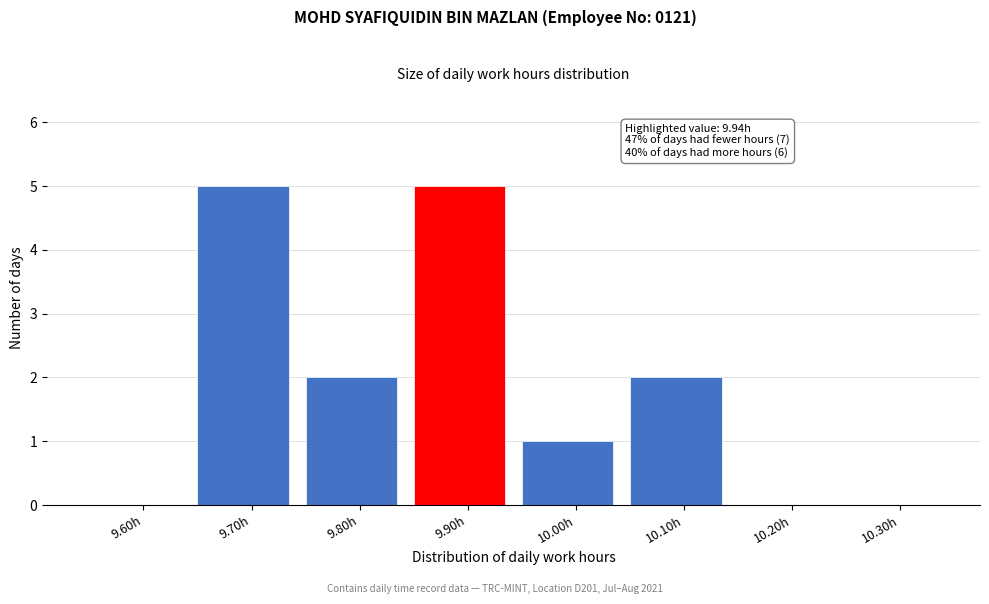

Reading left to right, extract all data points from this chart.

9.60h=0	9.70h=5	9.80h=2	9.90h=5	10.00h=1	10.10h=2	10.20h=0	10.30h=0